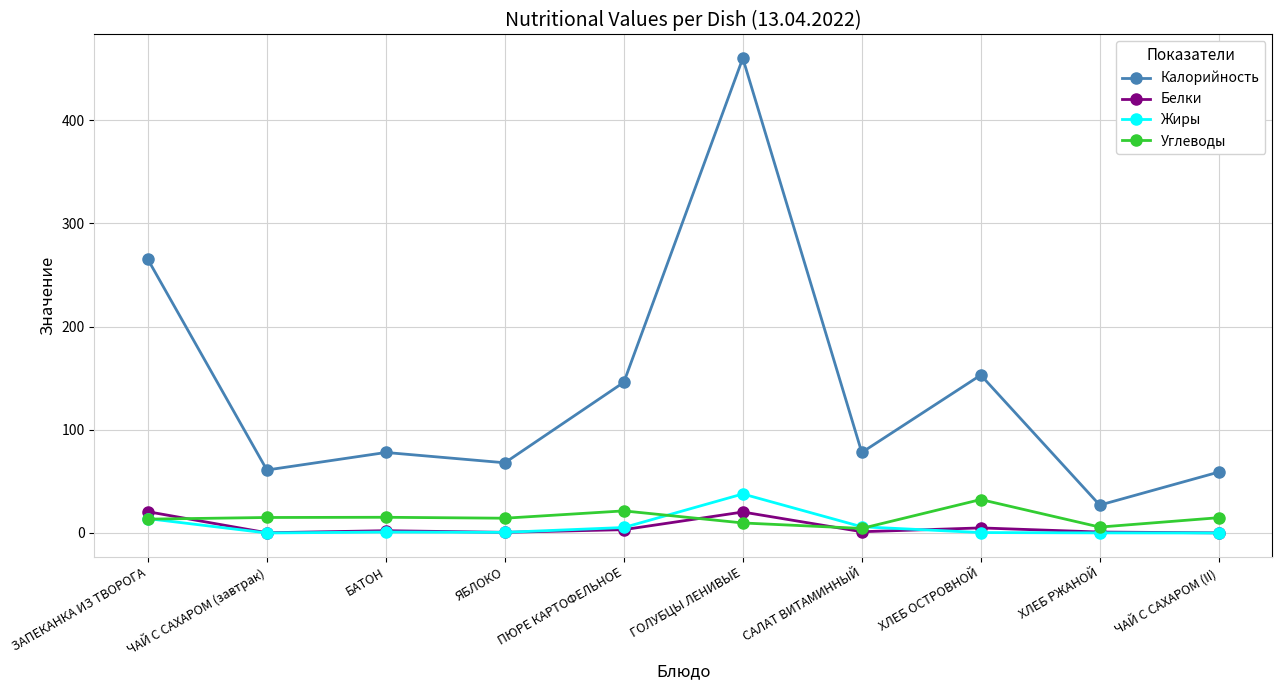

What is the highest value of the Белки series?

20.6